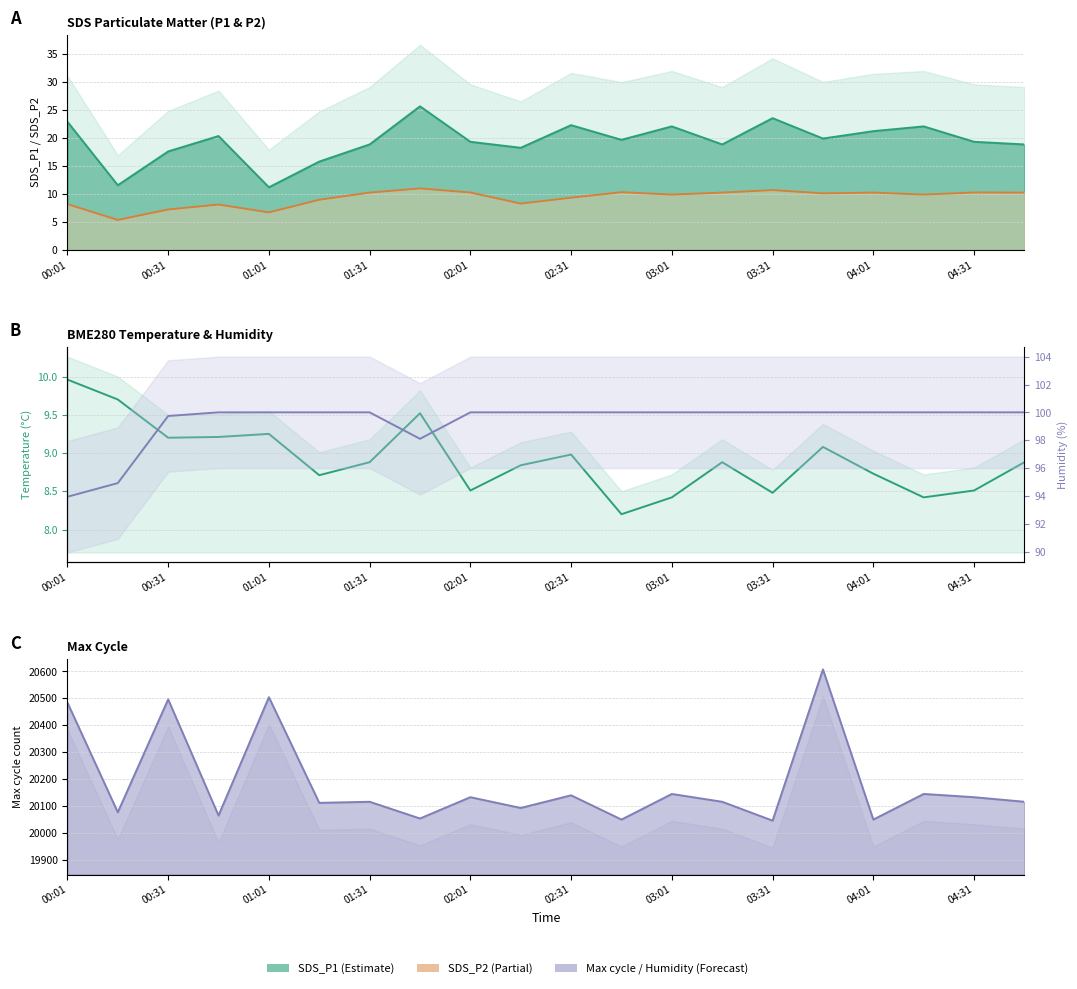

What is the difference between the SDS_P2 line values at 03:31 and 03:01?

0.8